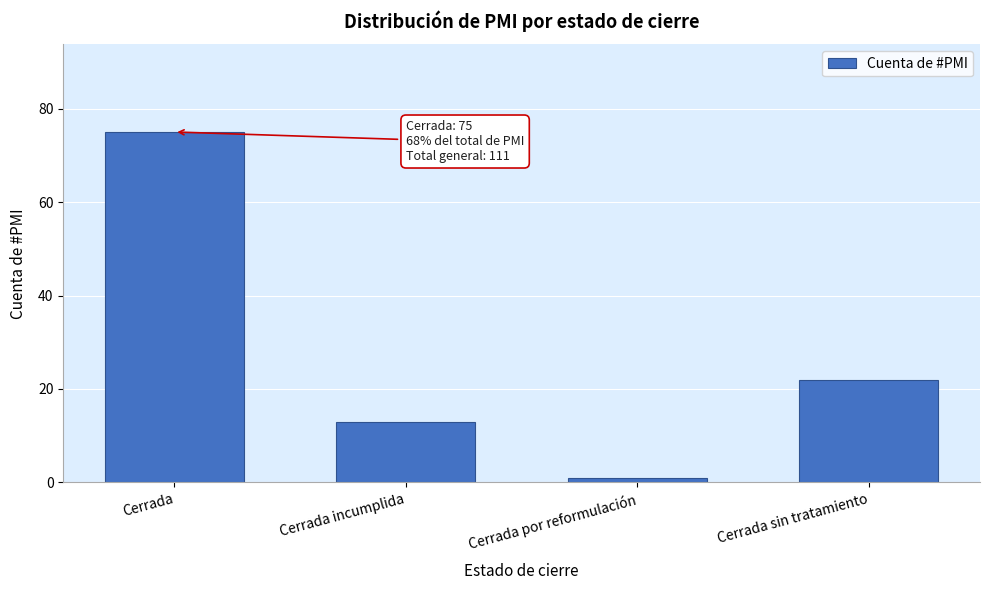

Reading left to right, transcribe all the data shown in this chart.

75	13	1	22